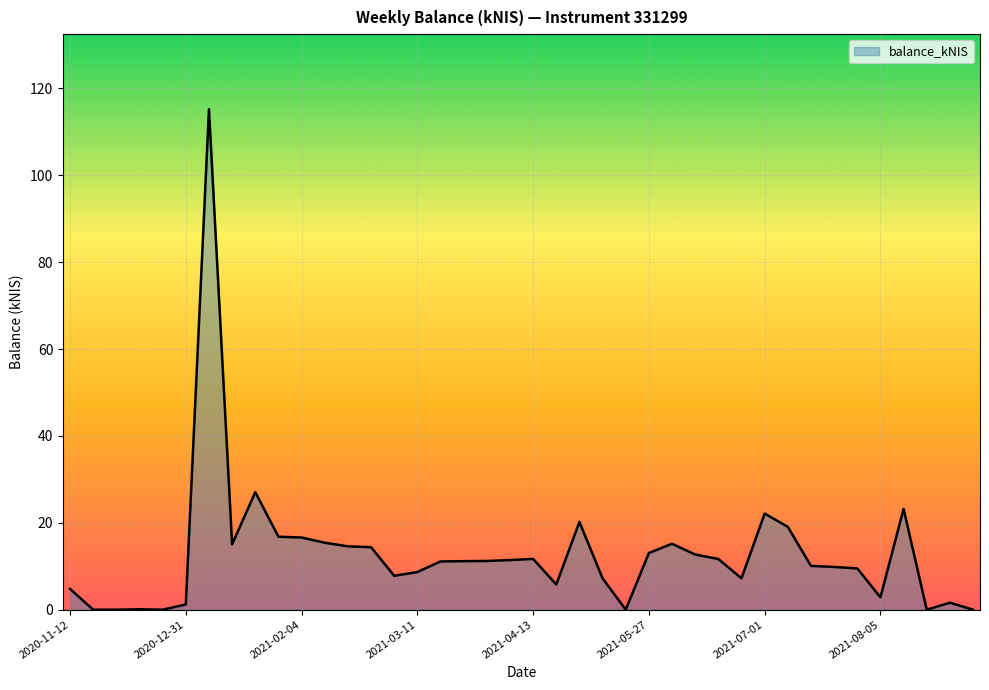

How many lines are shown in the chart?

1